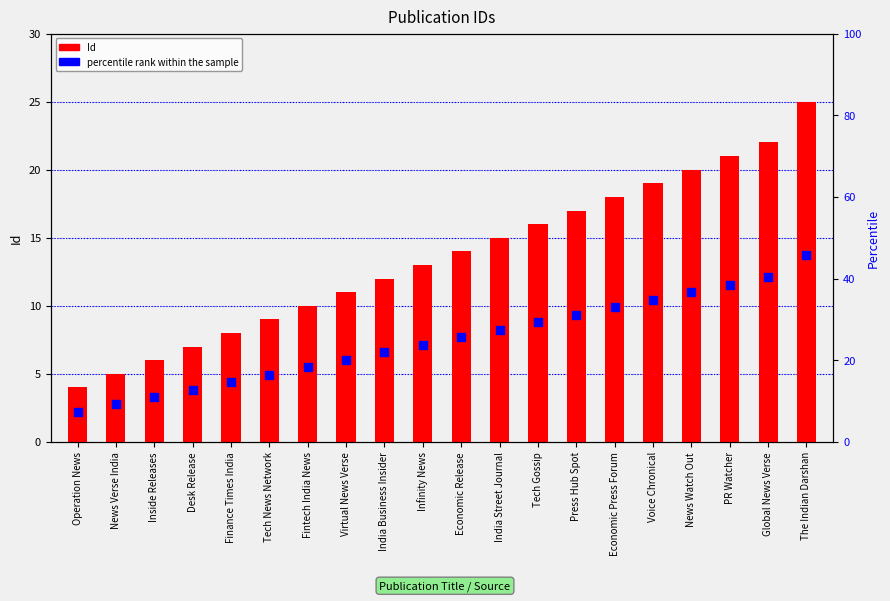

Which series has the largest total across all categories?

Id